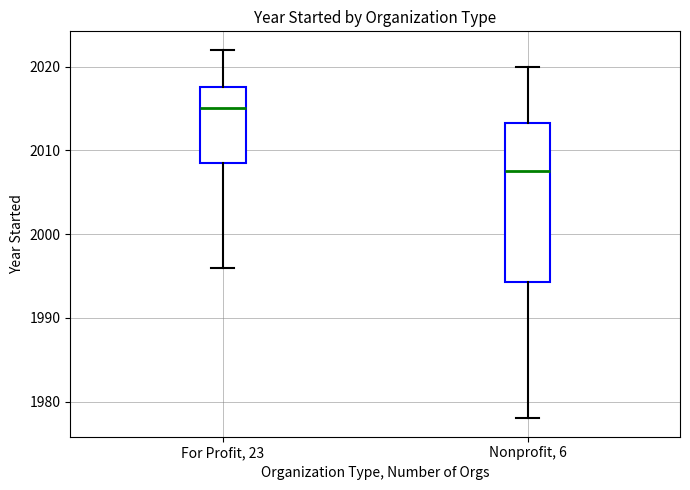

Where does the median line of the box for Nonprofit, 6 sit on the y-axis? The values are not printed on the chart, so give them approximately, as read against the axis.

2008